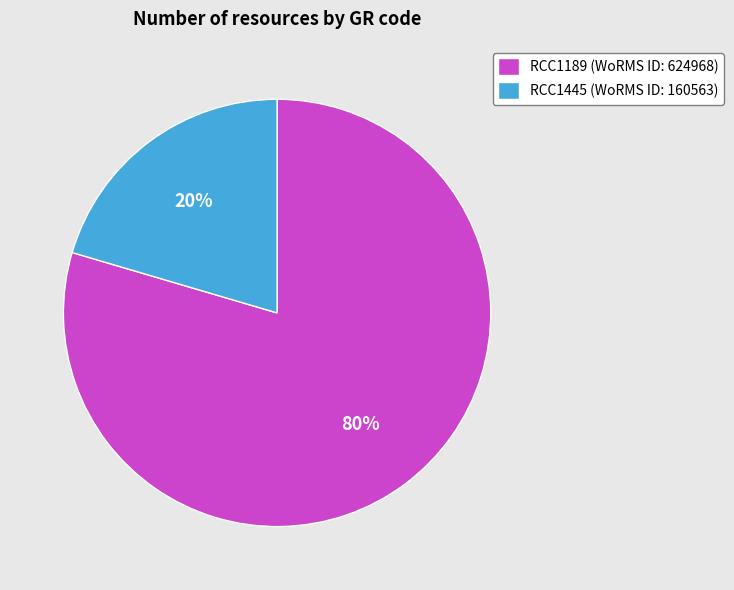

What percentage is the RCC1189 slice, to the nearest percent?

80%